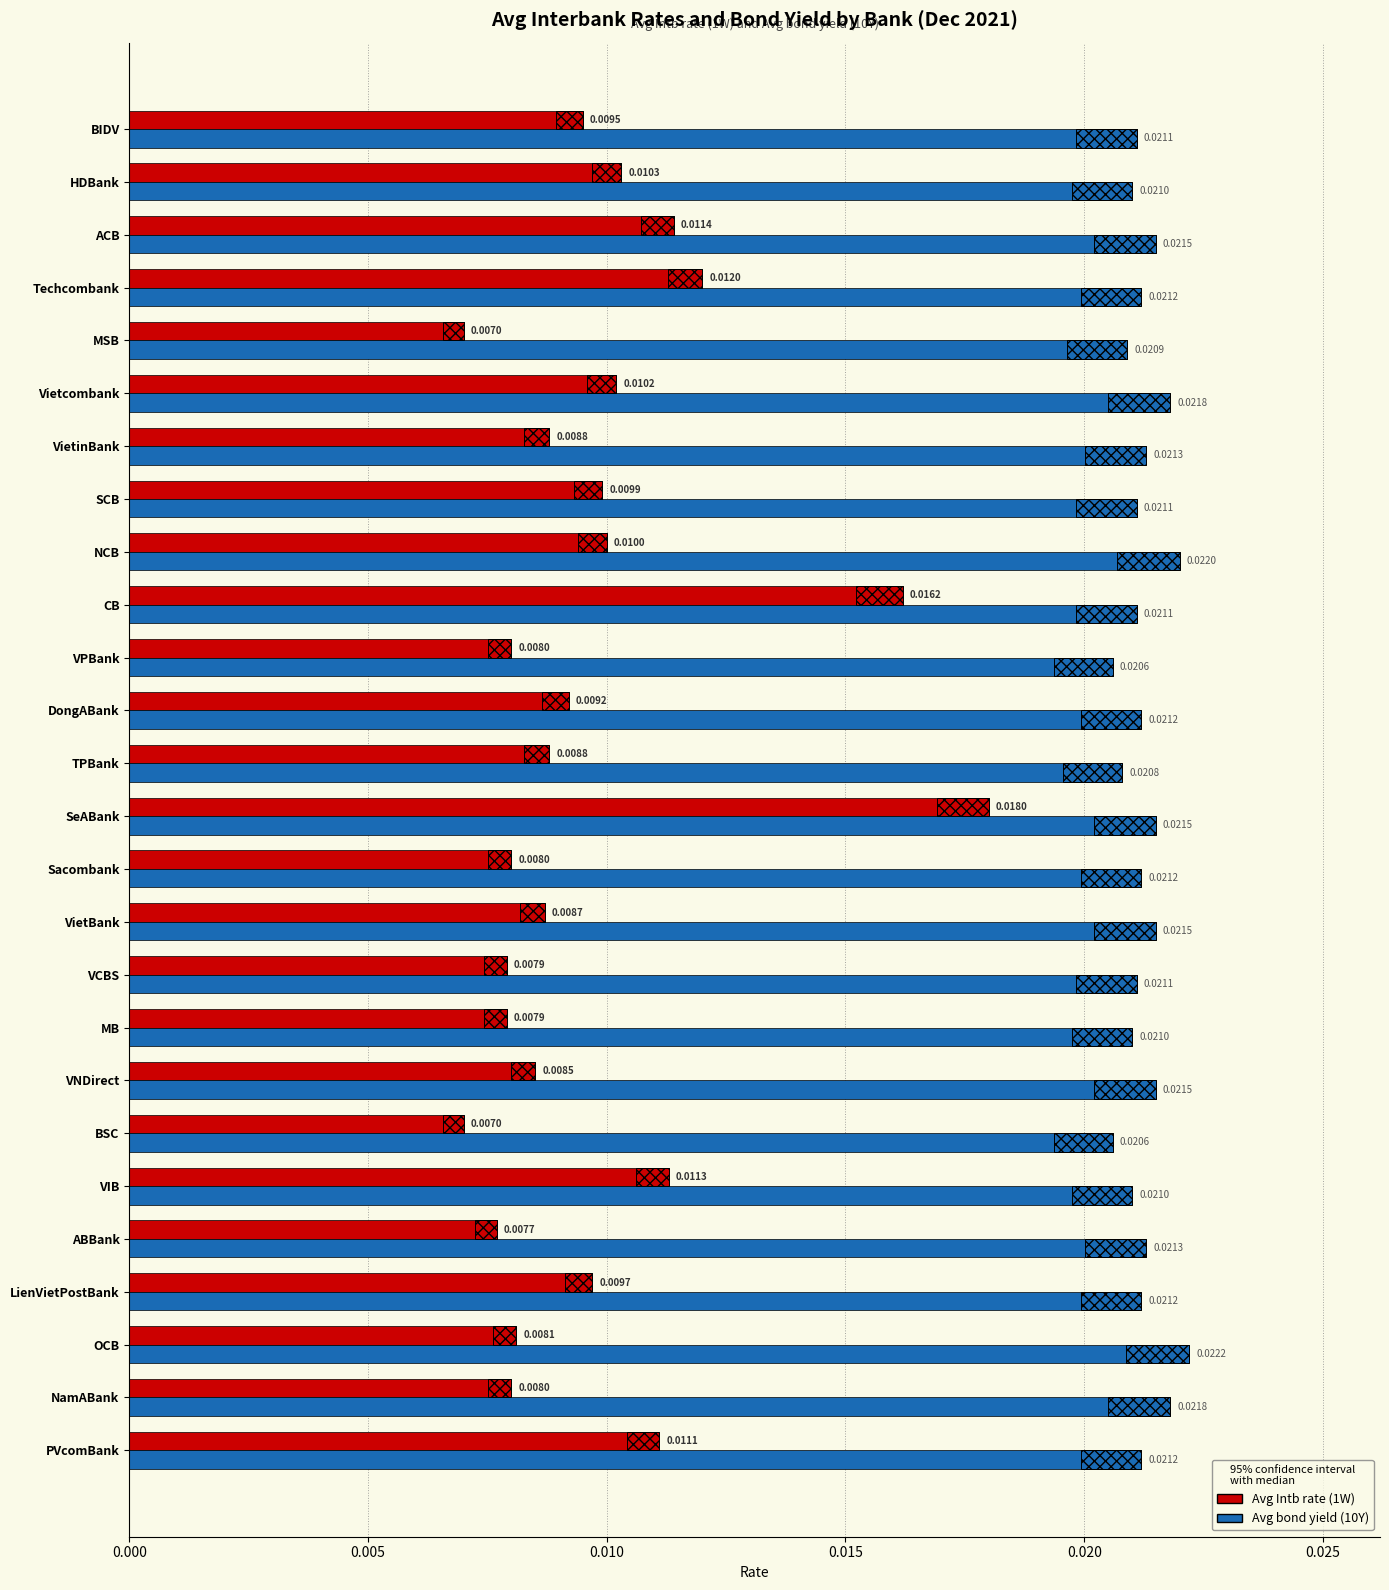

Between DongABank and BIDV, which series saw the biggest shift?

Avg Intb rate (1W)